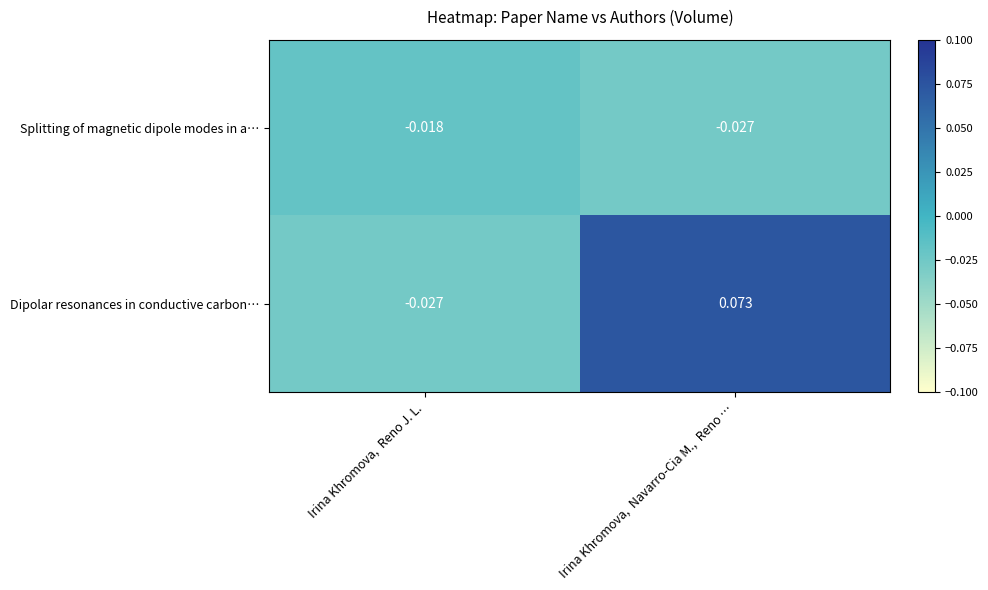

Which series has the largest total across all categories?

Dipolar resonances in conductive carbon…